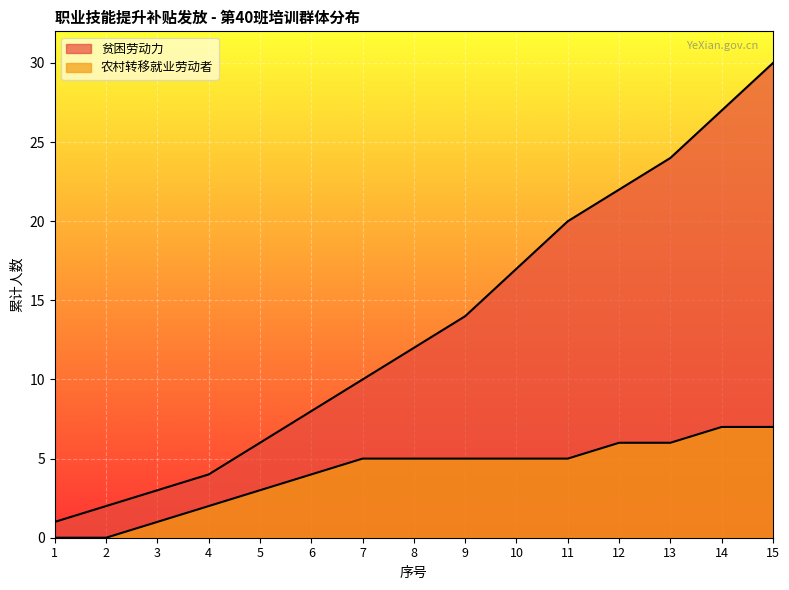

What is the maximum value shown in the chart?

30